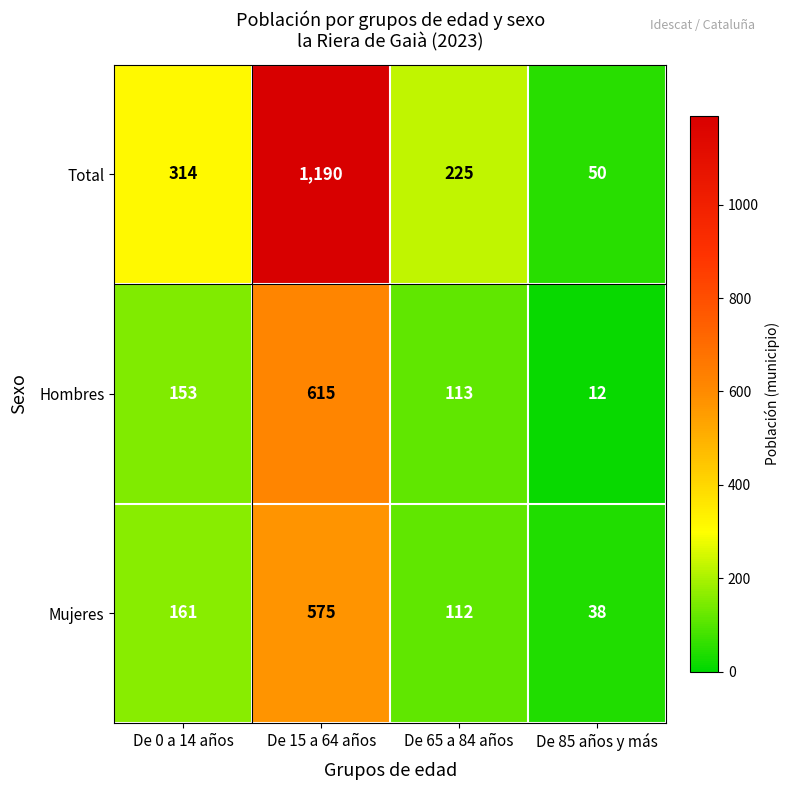

Where is Mujeres nearest to the value 306?

De 0 a 14 años